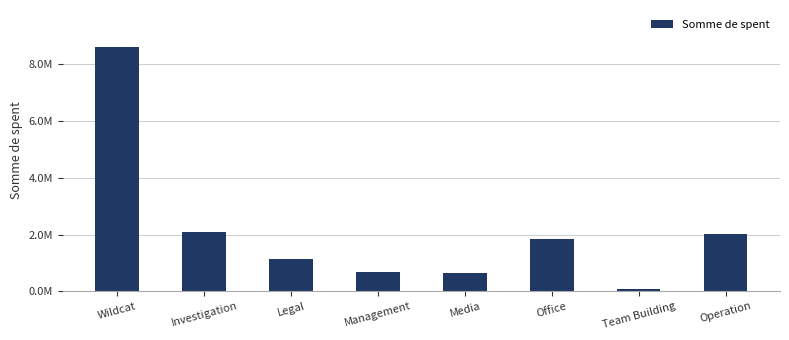

Does the chart contain any negative values?

No